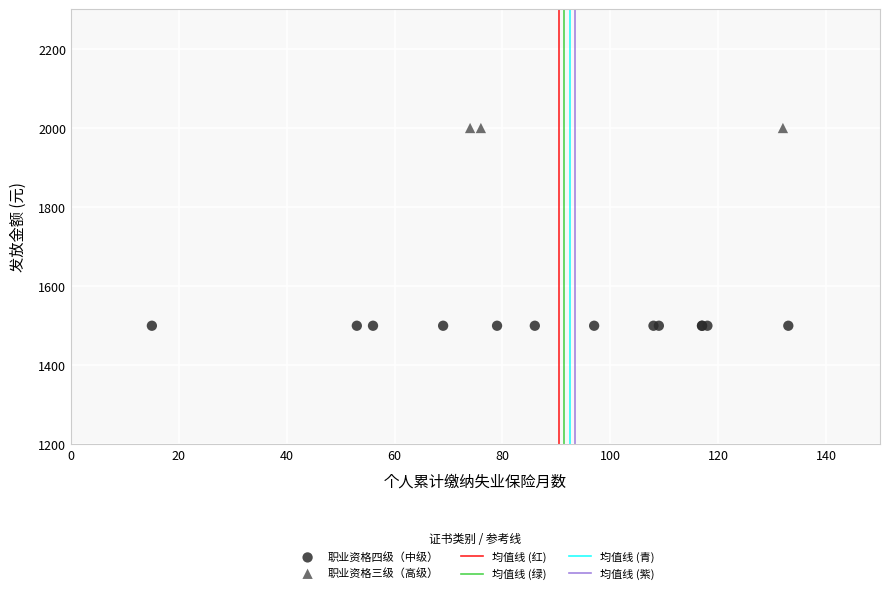

Which series reaches the minimum Y coordinate?

职业资格四级（中级）